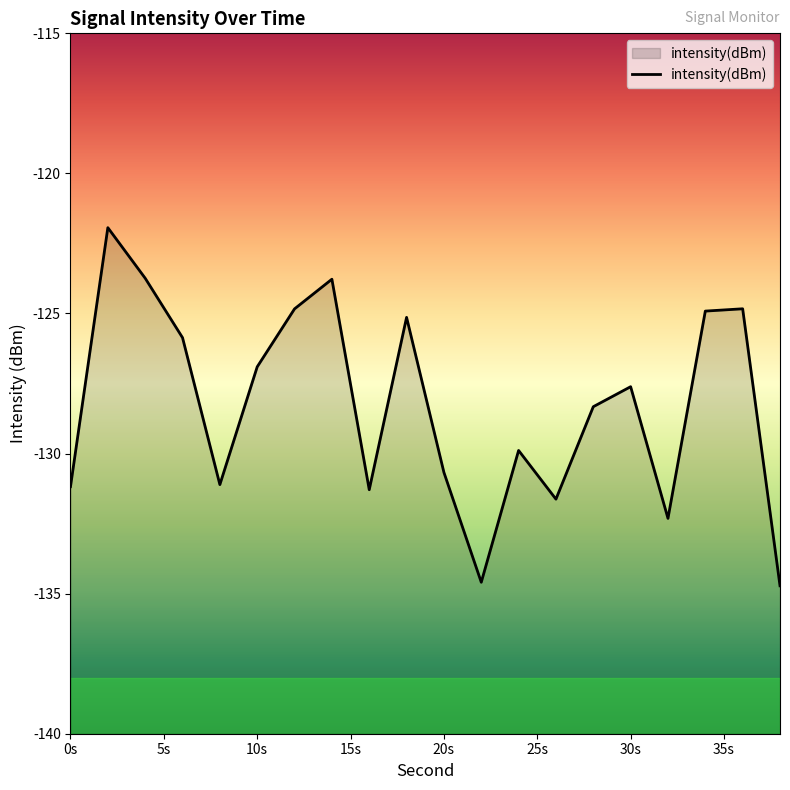

What is the minimum value shown in the chart?

-134.7